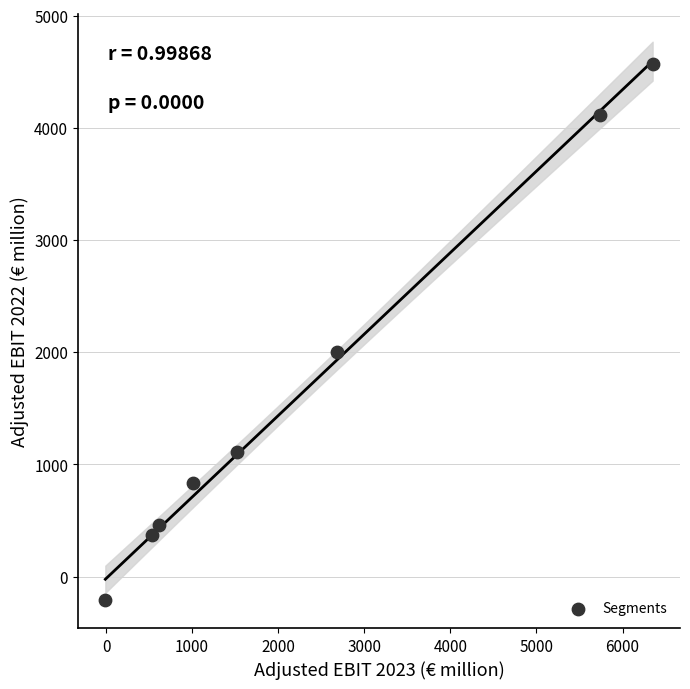

What Y value in the scatter plot is closest to 2179?

2005